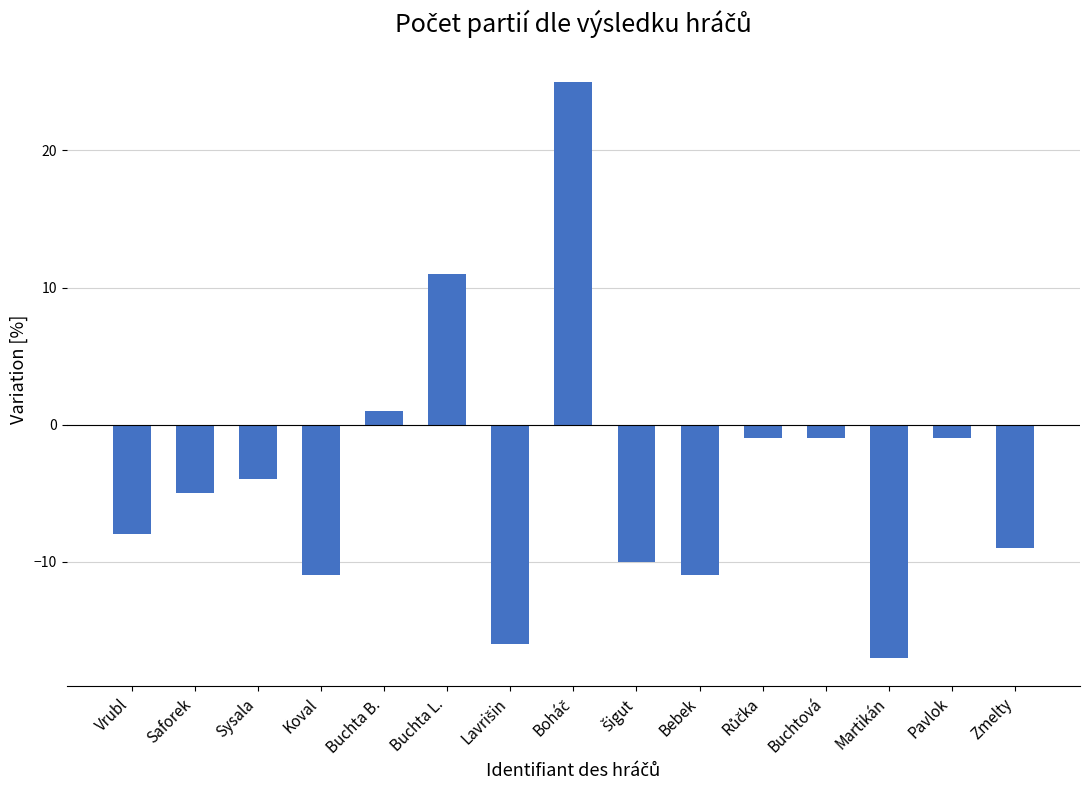

What is the change in value from Bebek to Martikán?

-6